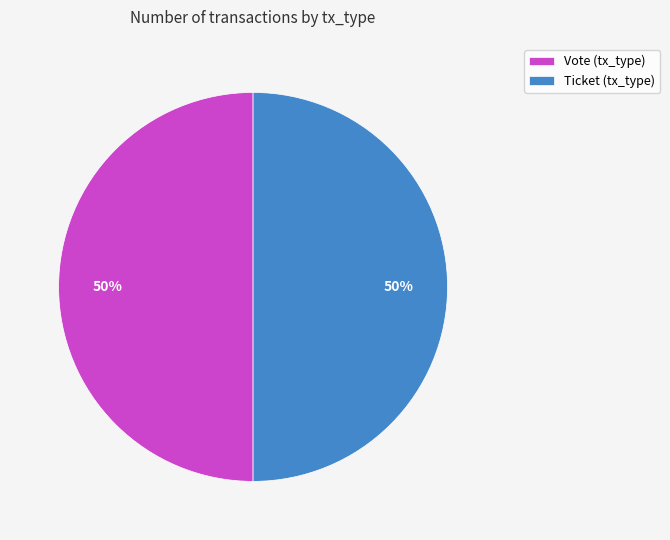

To the nearest percent, what is the combined percentage of Vote (tx_type) and Ticket (tx_type)?

100%